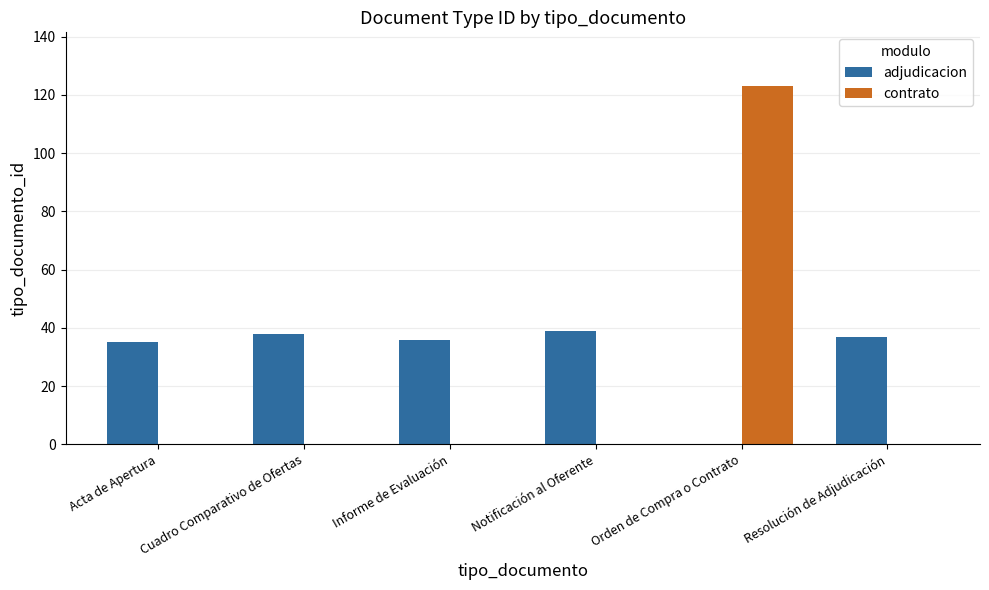

What is the sum of all contrato values?

123